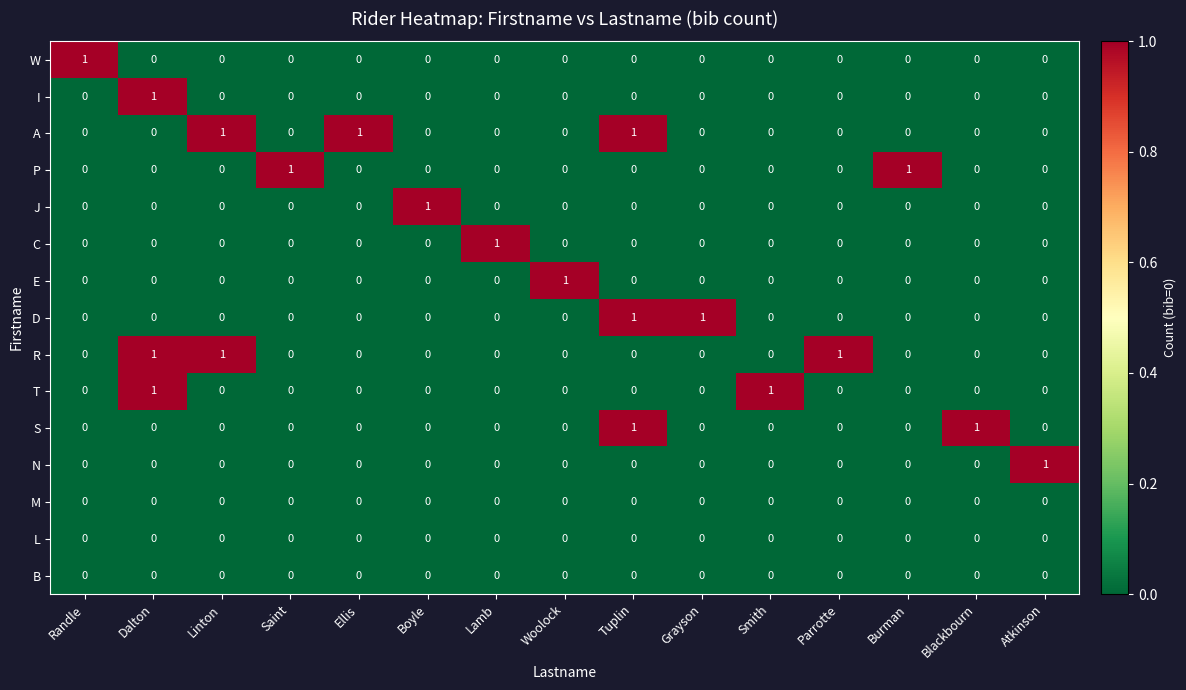

The A series shows 1 at Ellis. True or false?

True